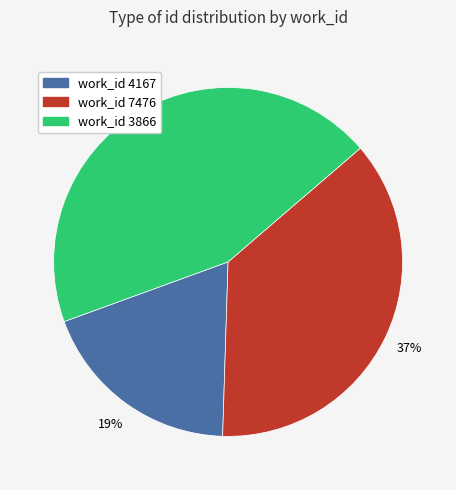

Is there a majority slice in this chart?

No